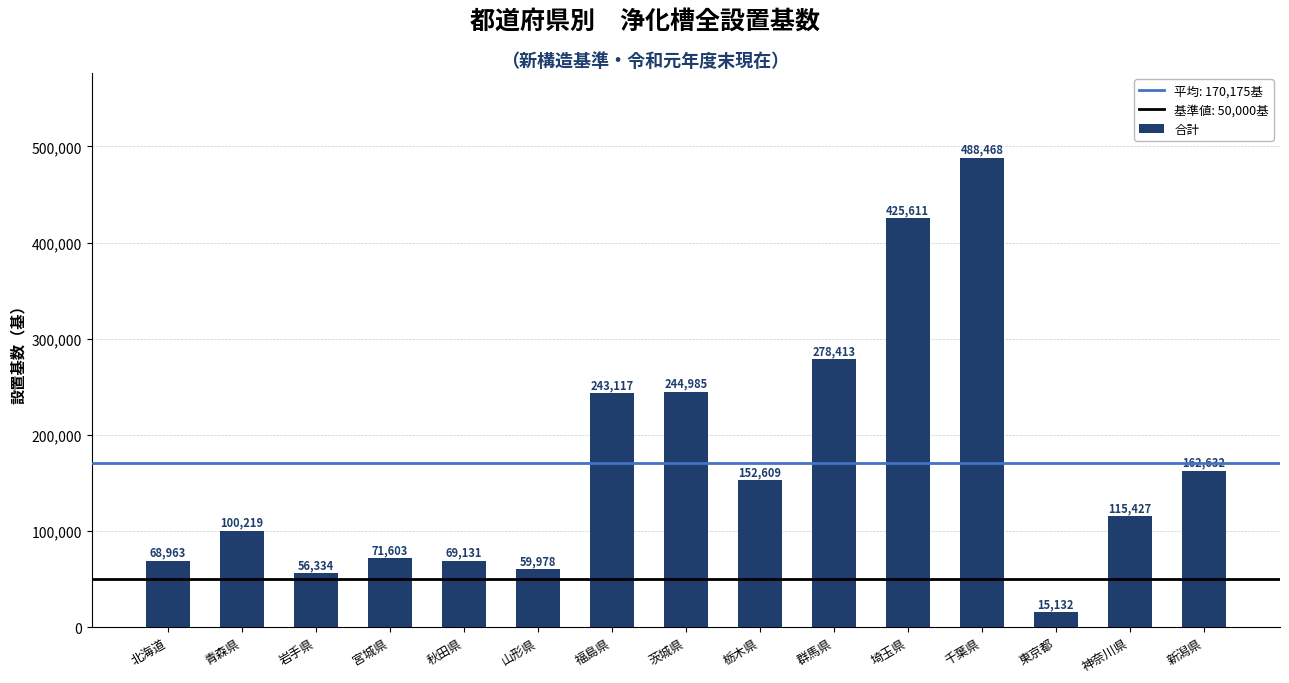

Count the number of data series in this chart.

1